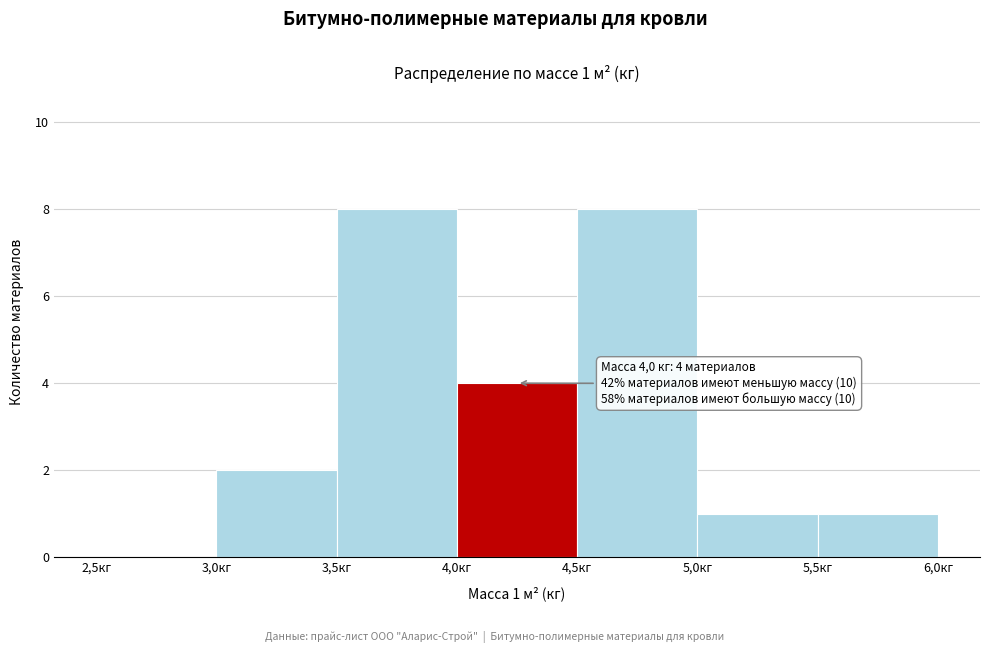

Reading right to left, what are all the values shown in this chart?

5,5кг=1	5,0кг=1	4,5кг=8	4,0кг=4	3,5кг=8	3,0кг=2	2,5кг=0